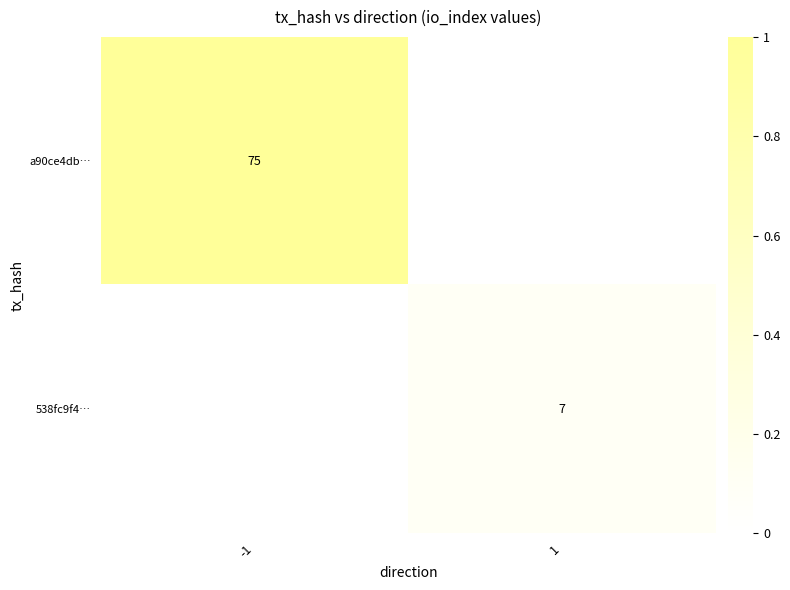

True or false: a90ce4db… has a value of 129 at -1.

False